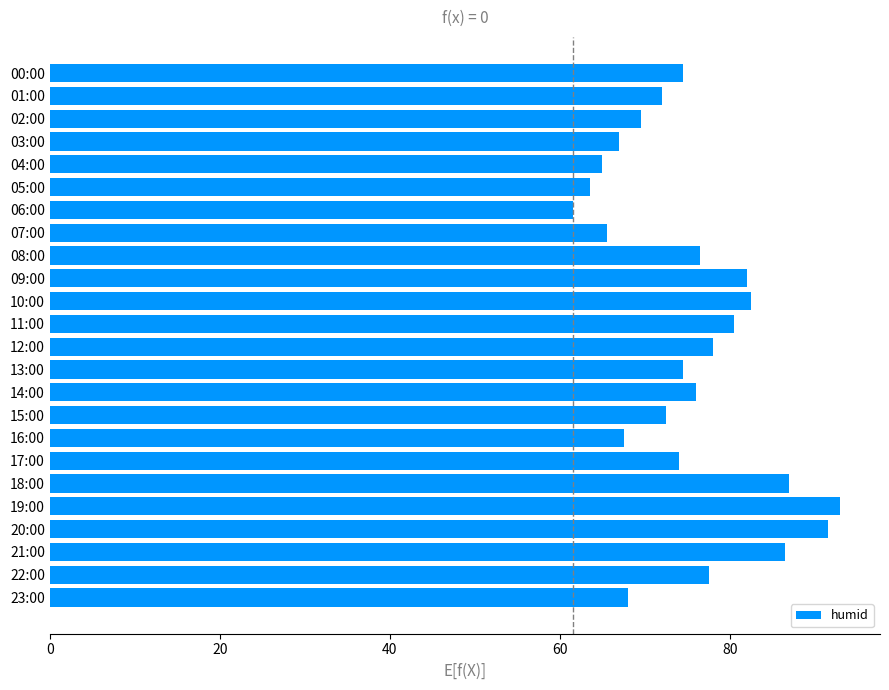

What is the smallest value displayed?

61.5